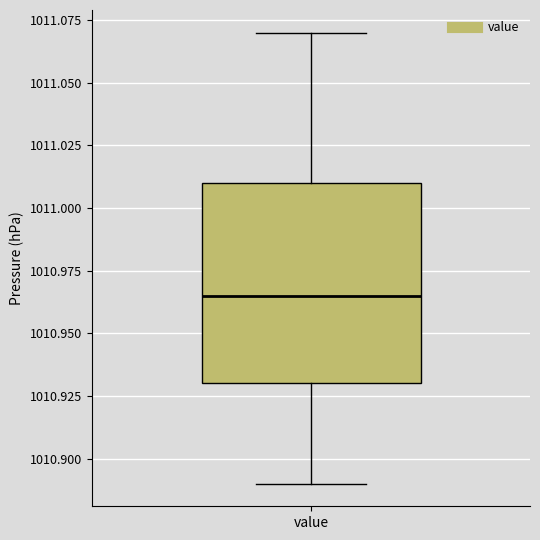

Where does the lower whisker of the box for value end on the y-axis? The values are not printed on the chart, so give them approximately, as read against the axis.

1010.890